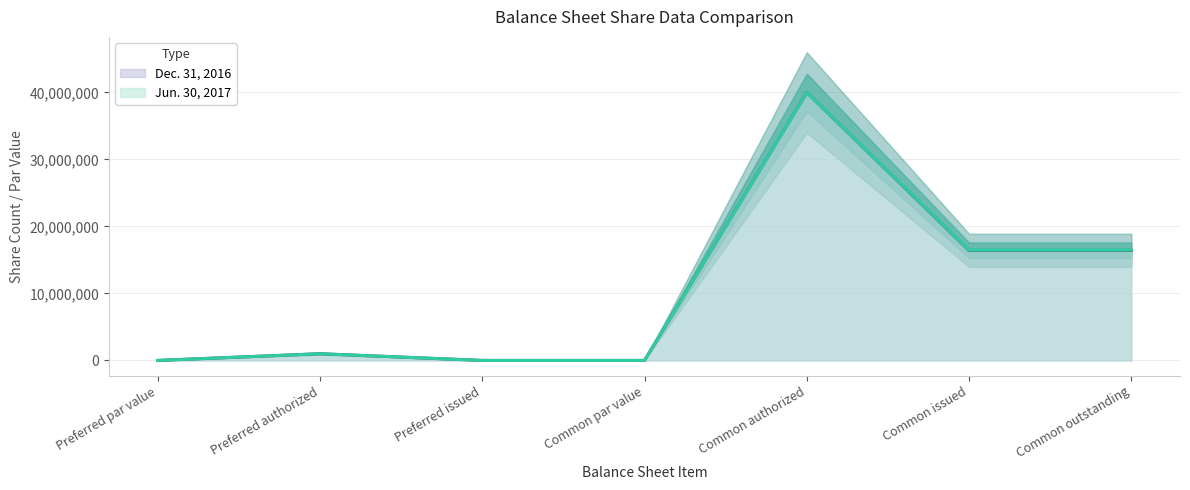

True or false: Dec. 31, 2016 and Jun. 30, 2017 intersect in this chart.

False